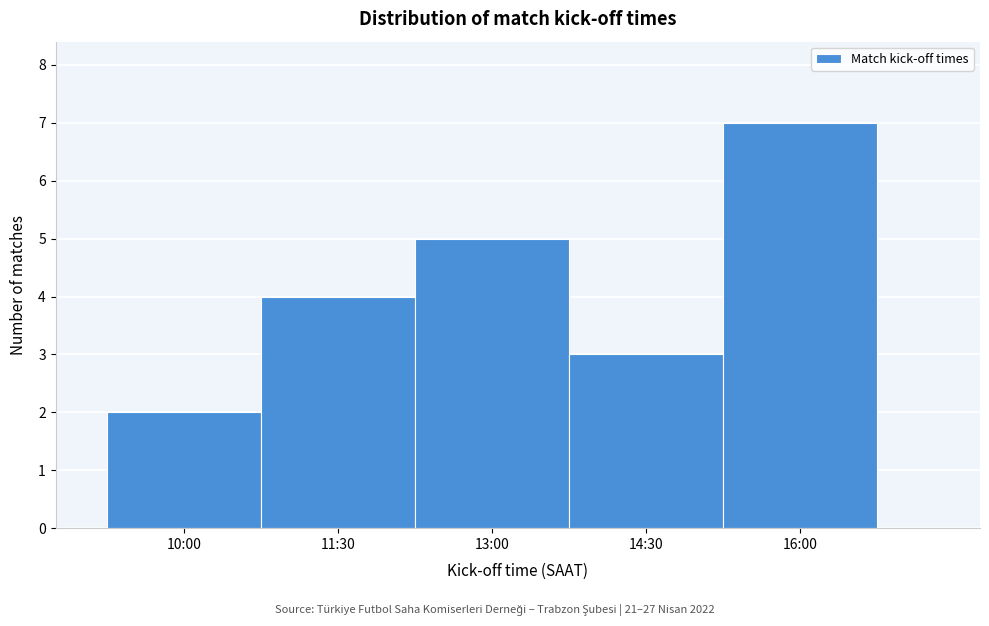

Reading left to right, list all the values displayed in this chart.

2	4	5	3	7